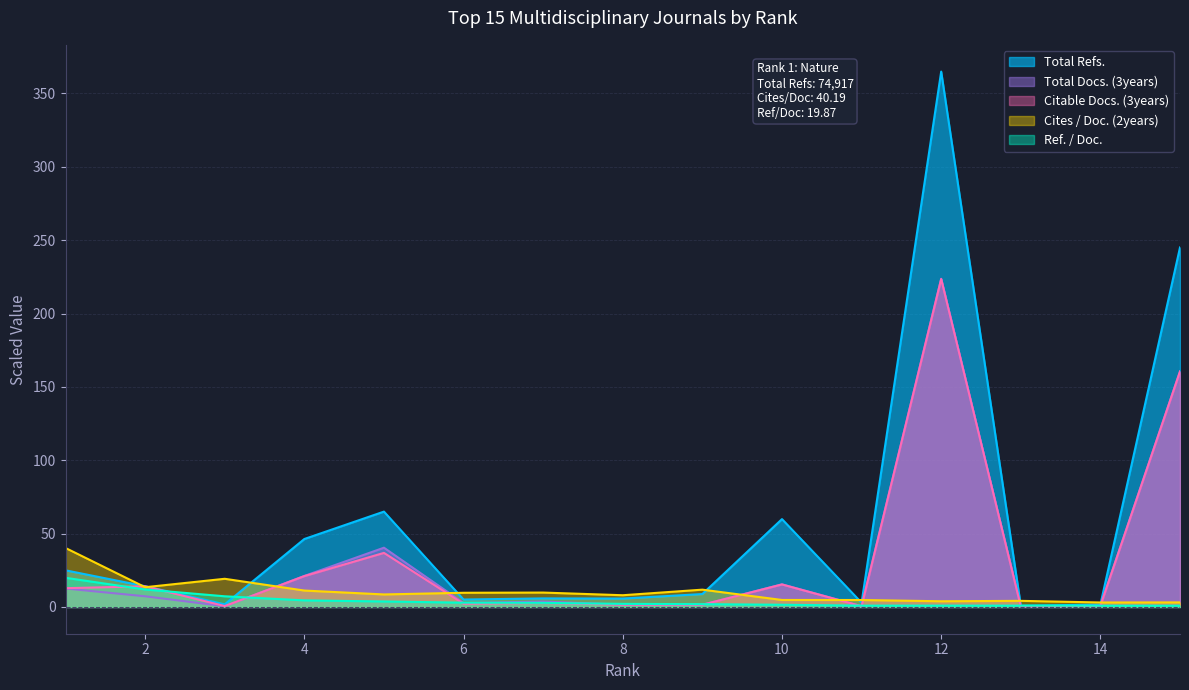

True or false: Total Refs. and Total Docs. (3years) cross at least once.

False